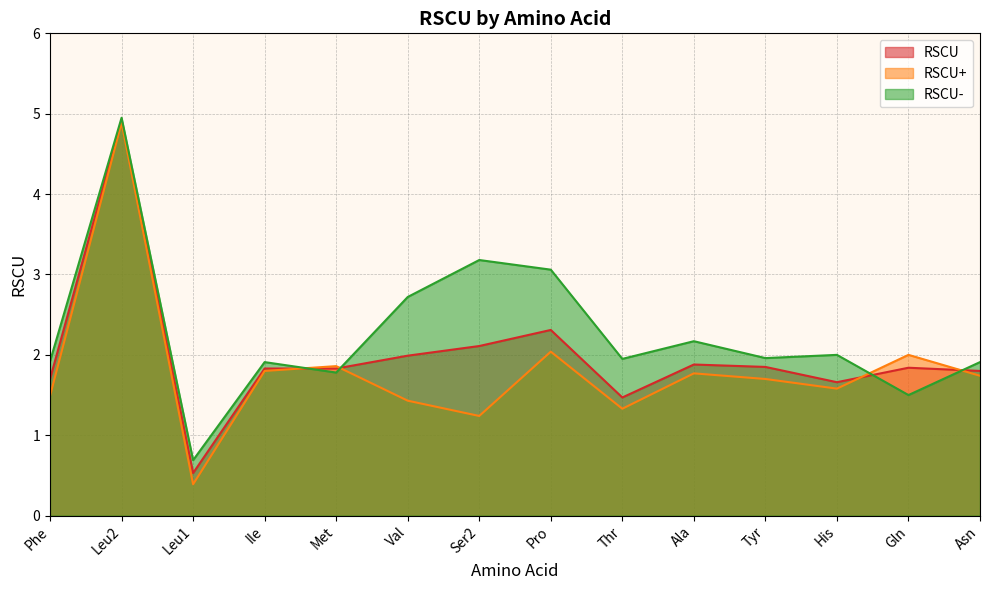

At which category does RSCU+ reach its first local peak?

Leu2